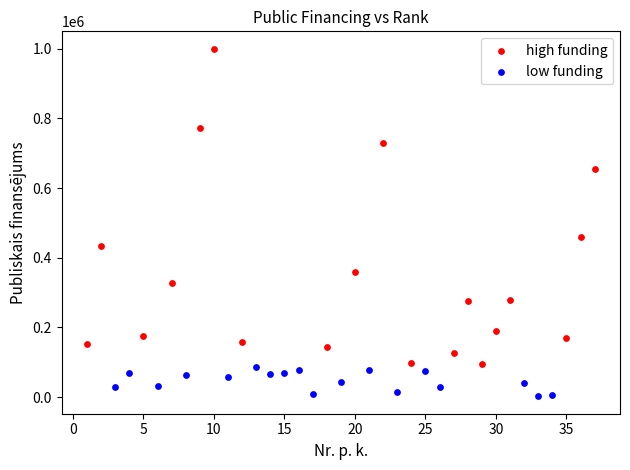

Which series has the widest spread of Y values?

high funding